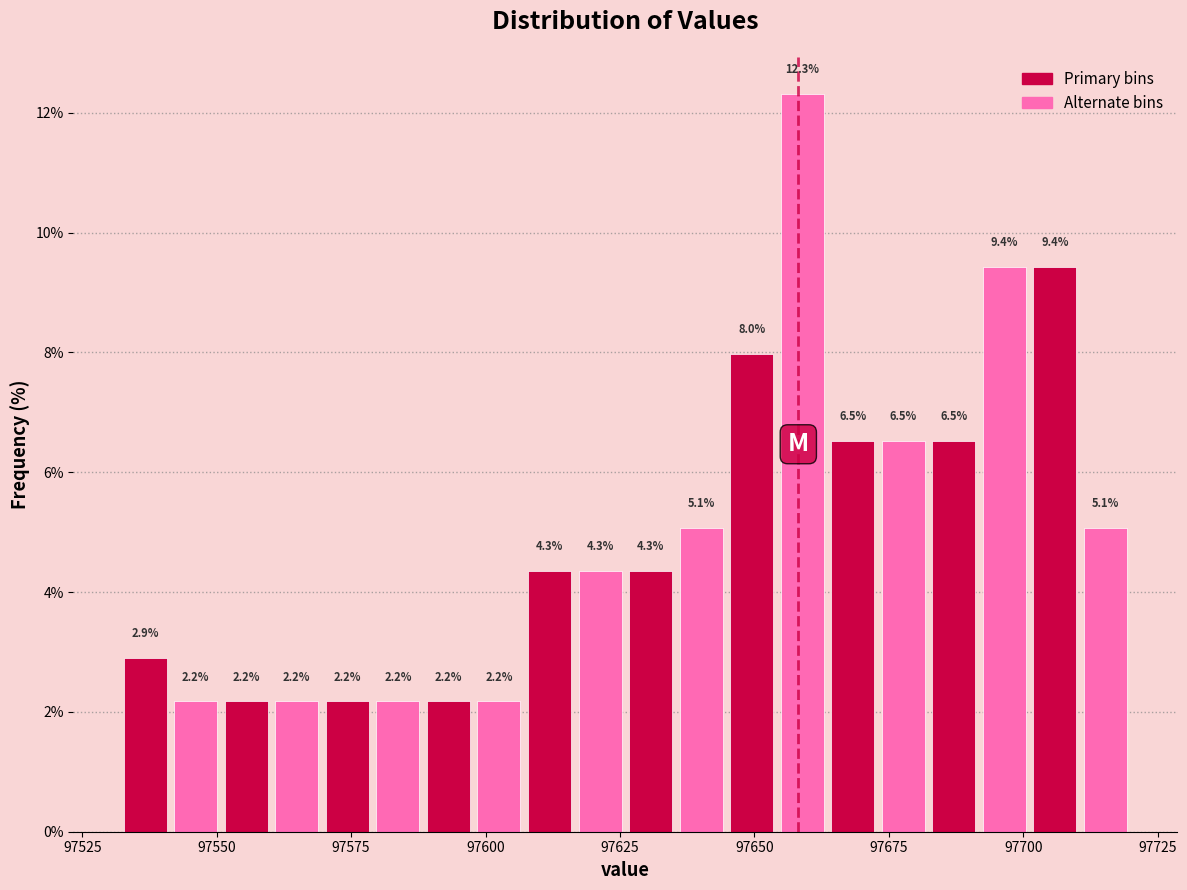

Around what value on the x-axis is the tallest bar? Give the approximate position of its centre, as read against the axis.

97660